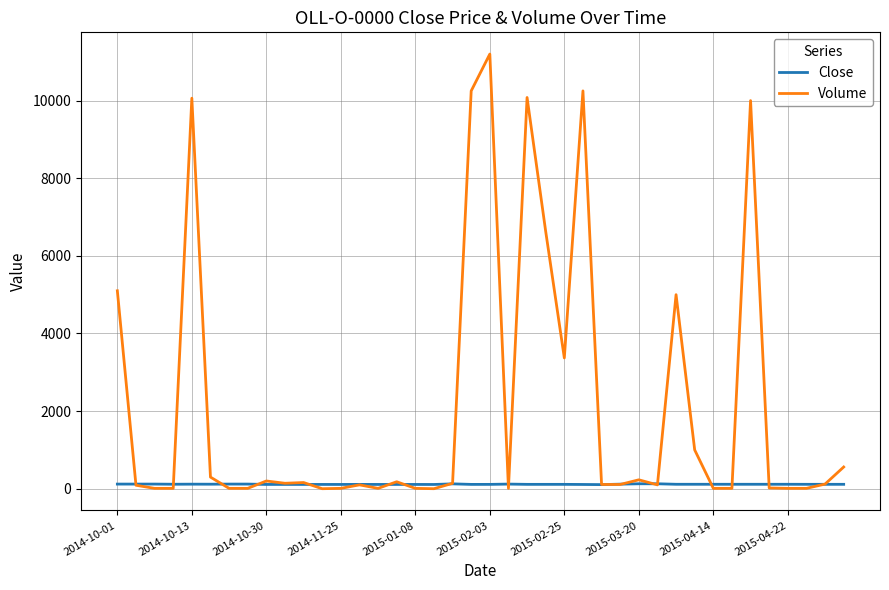

Which series has the largest total across all categories?

Volume